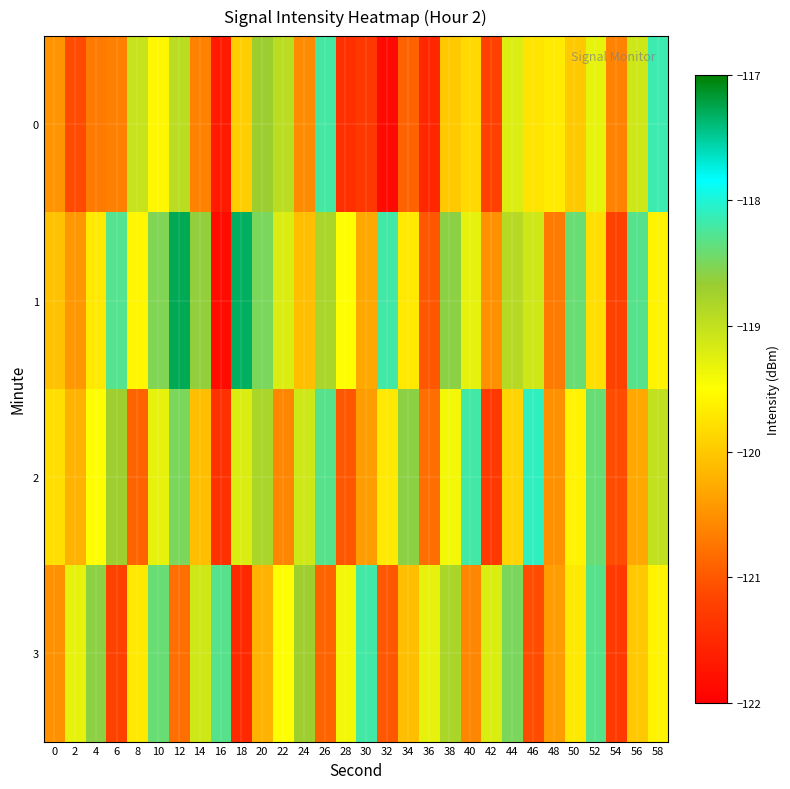

Which label corresponds to the smallest value in the chart?

32